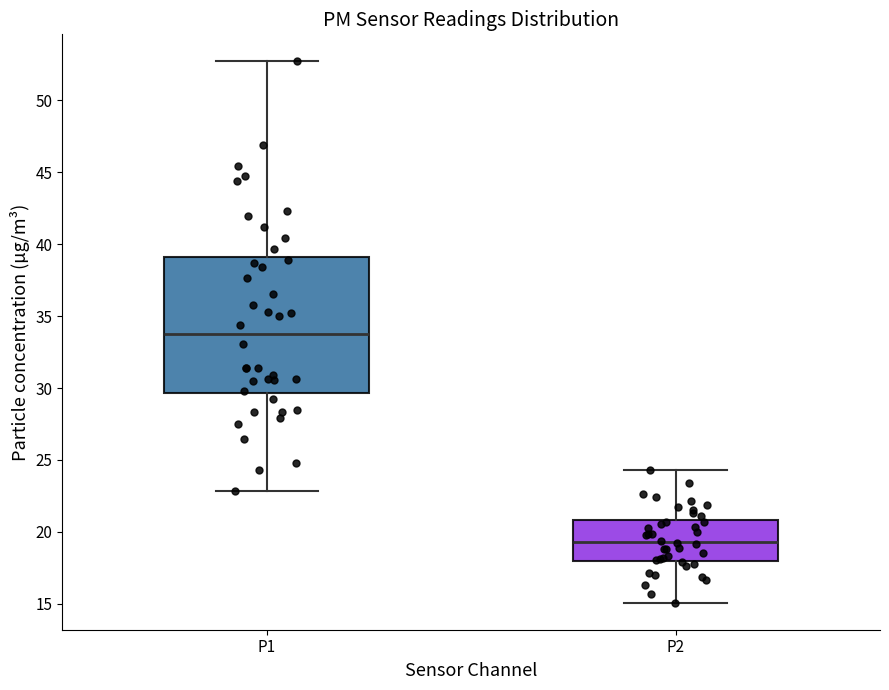

Which box is the tallest, from its lower edge to its upper edge?

P1